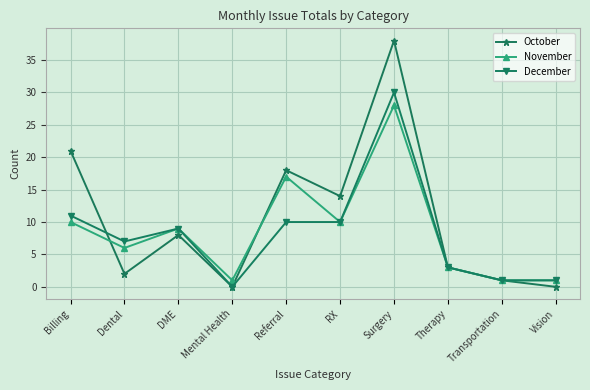

Where is the first local minimum for November?

Dental